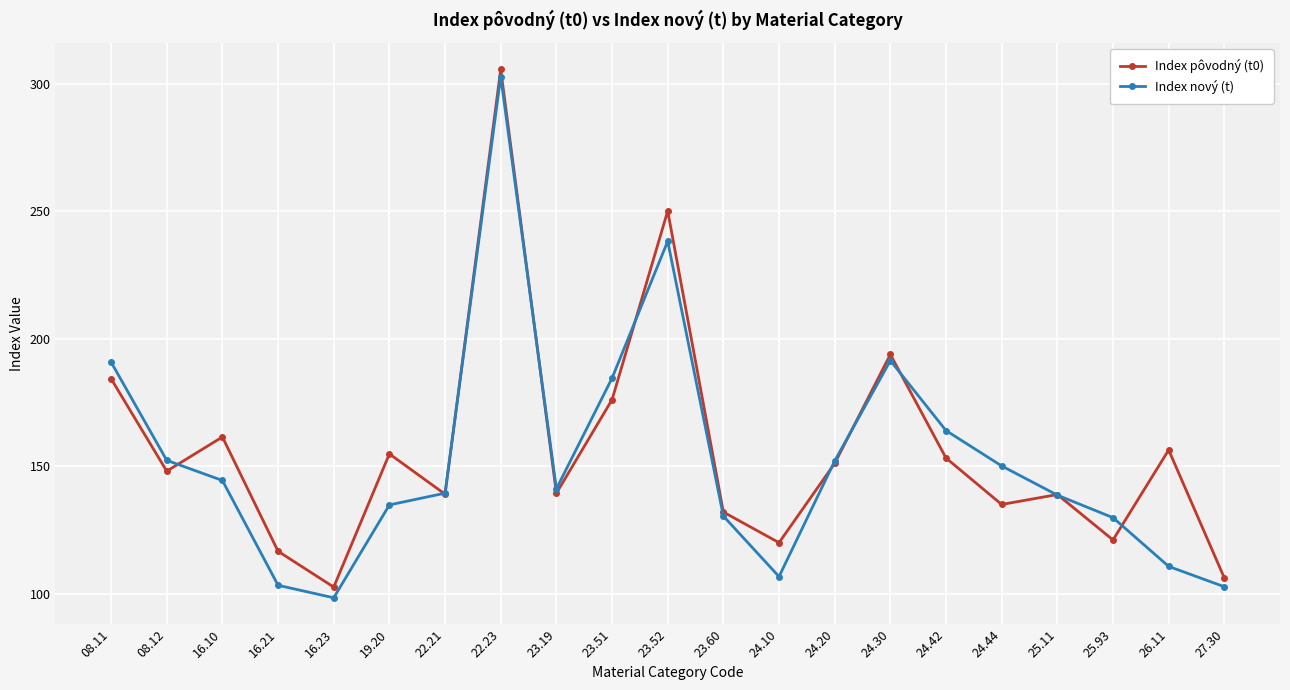

How many interior local valleys does the Index pôvodný (t0) series have?

7